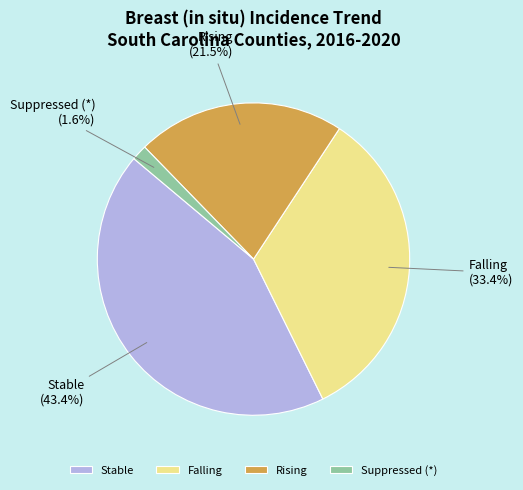

What portion of the pie excludes Suppressed (*)?

98.4%